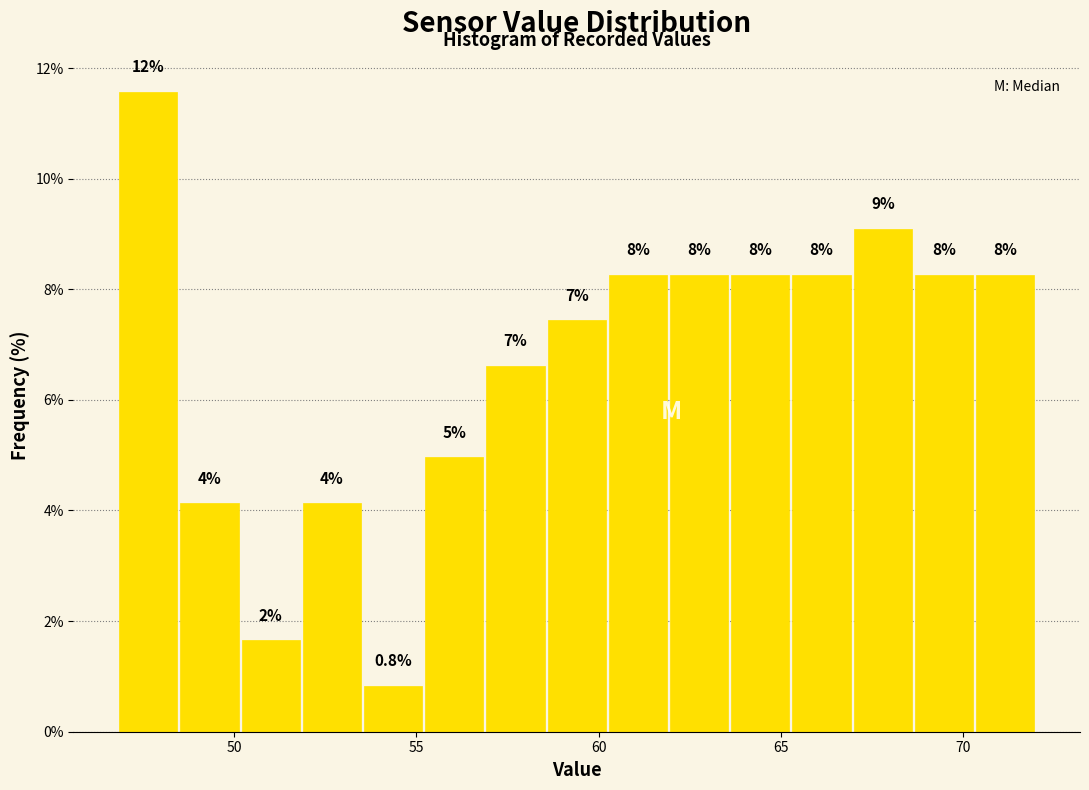

Read against the x-axis, roughly where is the centre of the tallest bar?

47.5